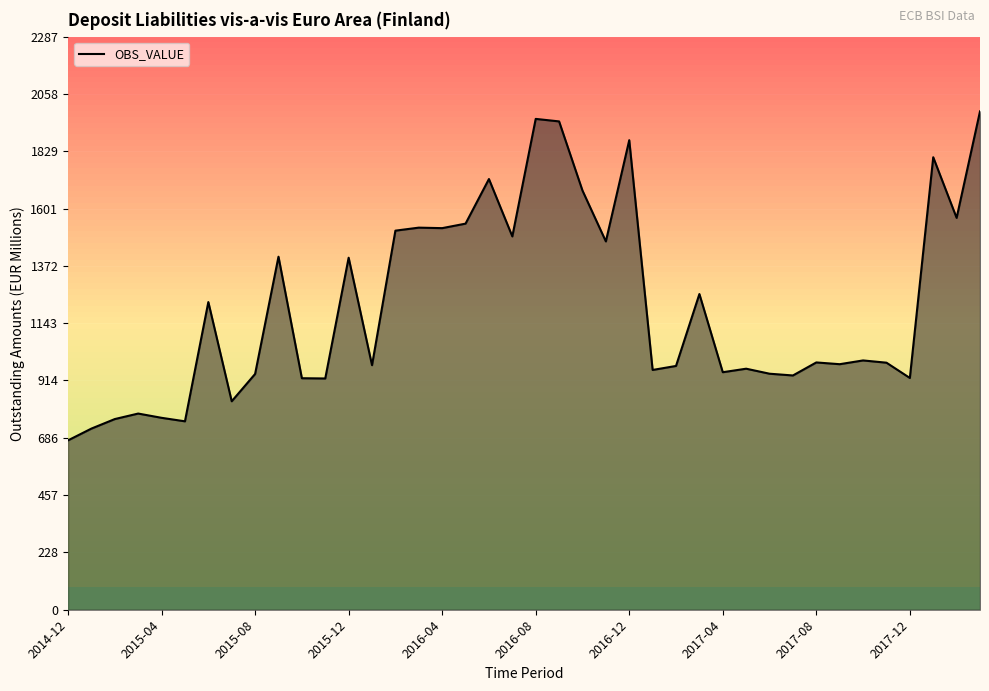

True or false: the data shows 2560 at 17.

False